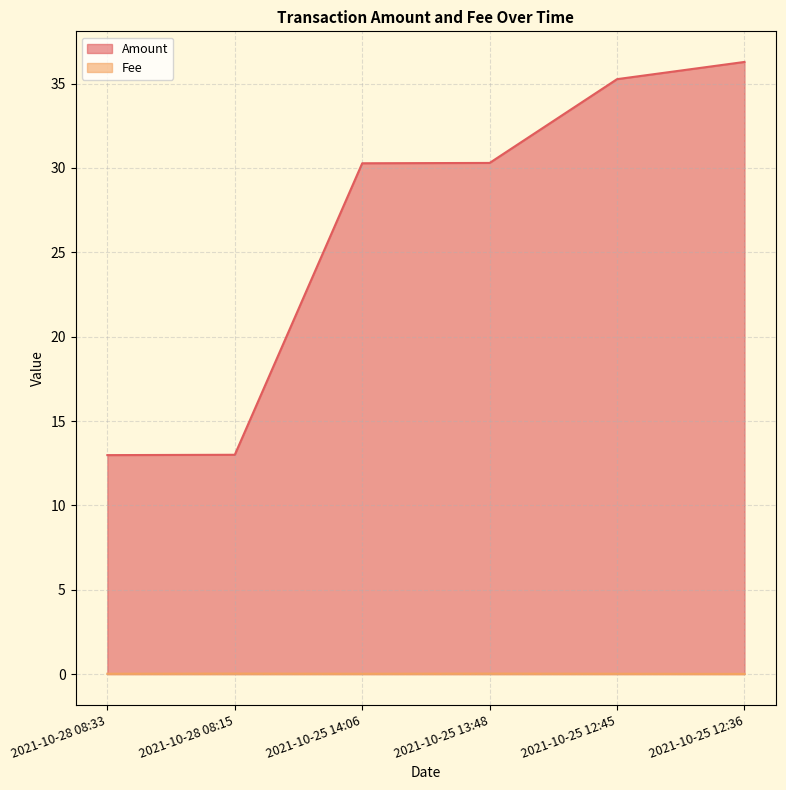

Where is the first local maximum for Fee?

2021-10-28 08:15